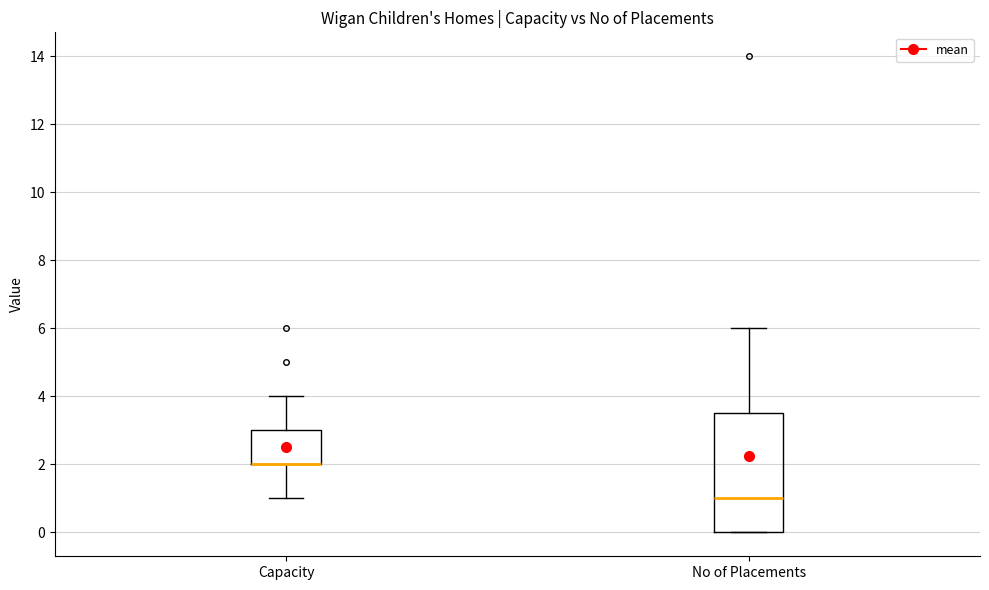

Comparing the boxes themselves (not the whiskers), which one is the tallest?

No of Placements